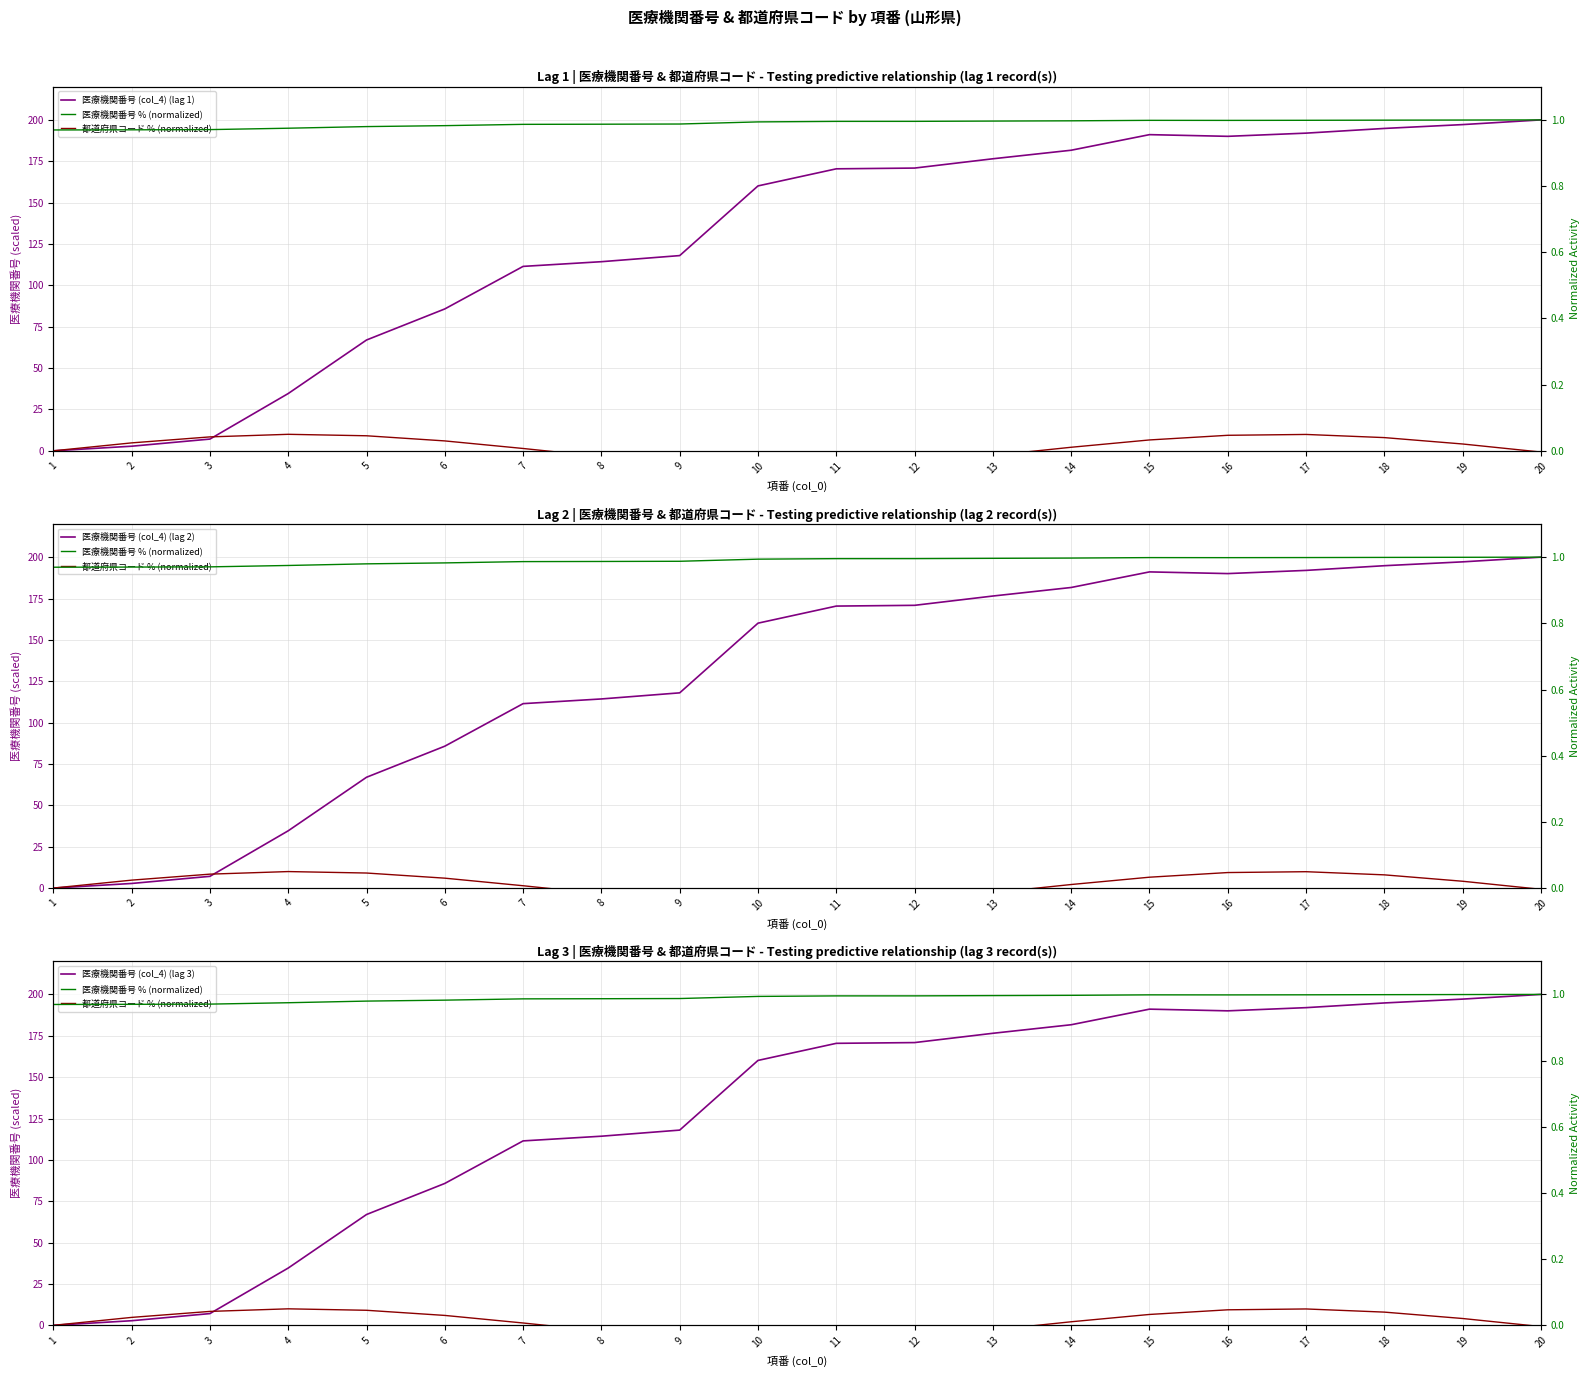

Reading right to left, extract all data points from this chart.

医療機関番号 (col_4) (lag 1): 200.0	197.2	194.8	192.0	190.1	191.1	181.7	176.5	170.9	170.4	160.1	118.0	114.3	111.5	85.8	67.0	34.6	7.1	2.8	0.0
医療機関番号 (col_4) (lag 2): 200.0	197.2	194.8	192.0	190.1	191.1	181.7	176.5	170.9	170.4	160.1	118.0	114.3	111.5	85.8	67.0	34.6	7.1	2.8	0.0
医療機関番号 (col_4) (lag 3): 200.0	197.2	194.8	192.0	190.1	191.1	181.7	176.5	170.9	170.4	160.1	118.0	114.3	111.5	85.8	67.0	34.6	7.1	2.8	0.0
医療機関番号 % (normalized): 1.0	1.0	1.0	1.0	1.0	1.0	1.0	1.0	1.0	1.0	1.0	1.0	1.0	1.0	1.0	1.0	1.0	1.0	1.0	1.0
都道府県コード % (normalized): -0.0	0.0	0.0	0.0	0.0	0.0	0.0	-0.0	-0.0	-0.0	-0.0	-0.0	-0.0	0.0	0.0	0.0	0.0	0.0	0.0	0.0